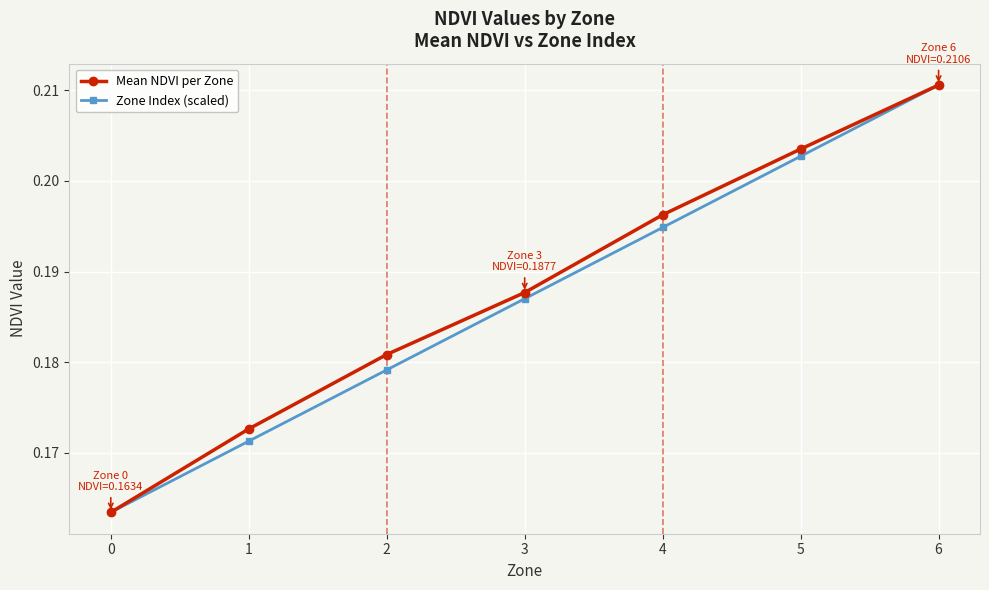

How many Zone Index (scaled) values are between 0 and 1?

7